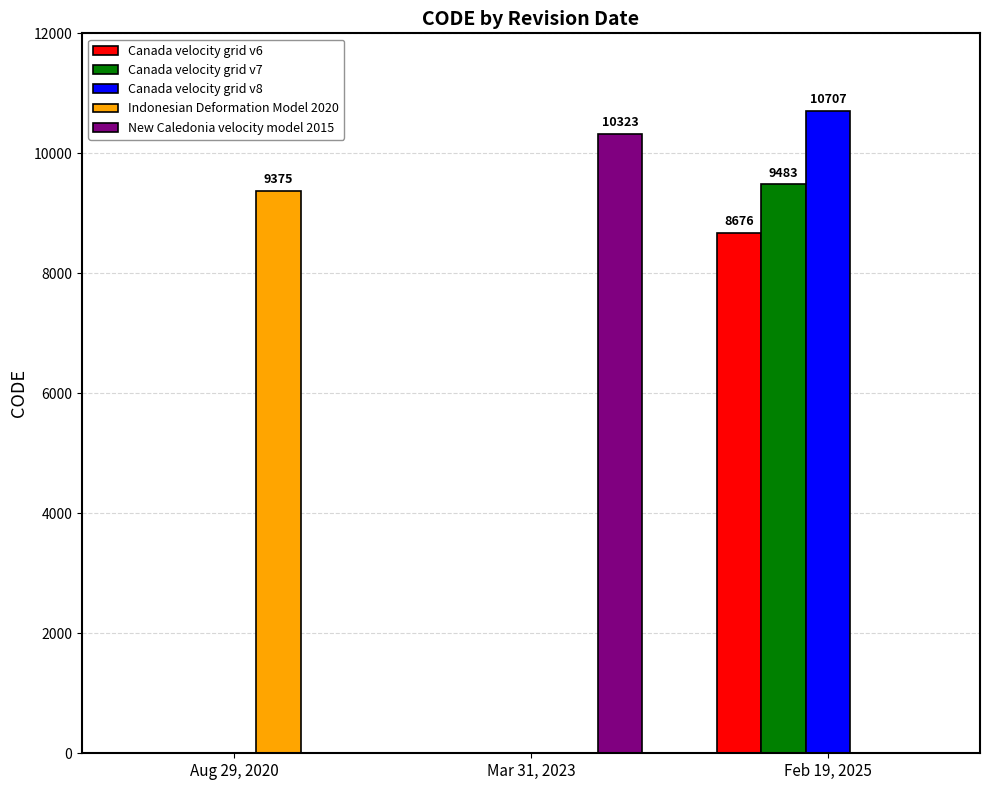

The value of Canada velocity grid v6 at Feb 19, 2025 is 8676. True or false?

True